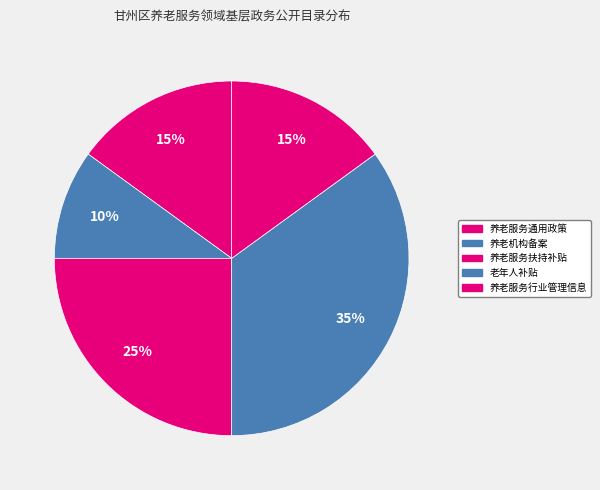

Rank the categories by value from lowest to highest.

养老机构备案, 养老服务通用政策, 养老服务行业管理信息, 养老服务扶持补贴, 老年人补贴